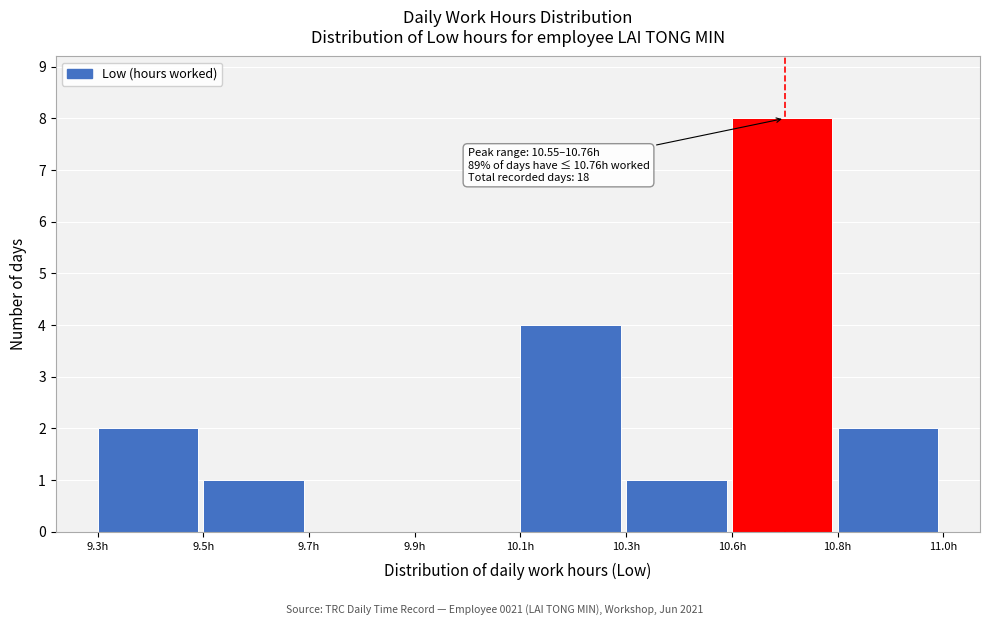

Reading right to left, extract all data points from this chart.

10.8h=2	10.6h=8	10.3h=1	10.1h=4	9.9h=0	9.7h=0	9.5h=1	9.3h=2